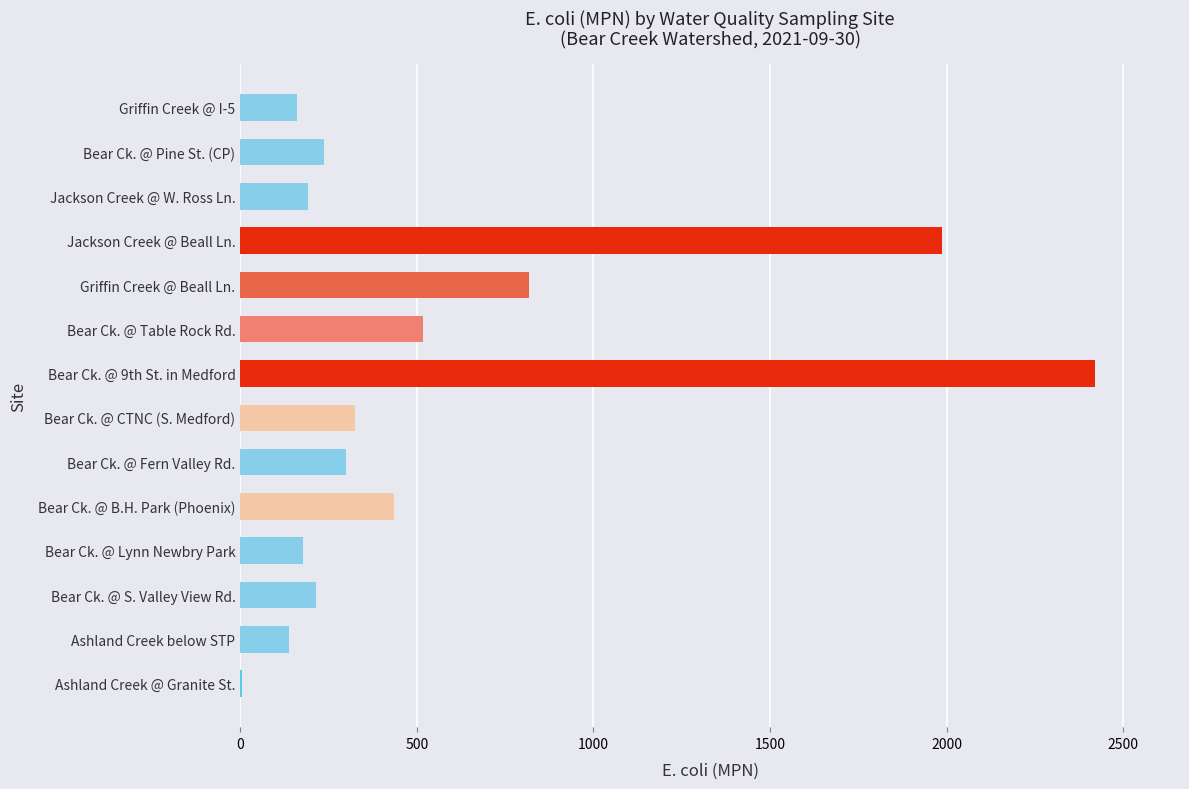

What position from the left is Bear Ck. @ Lynn Newbry Park?

4